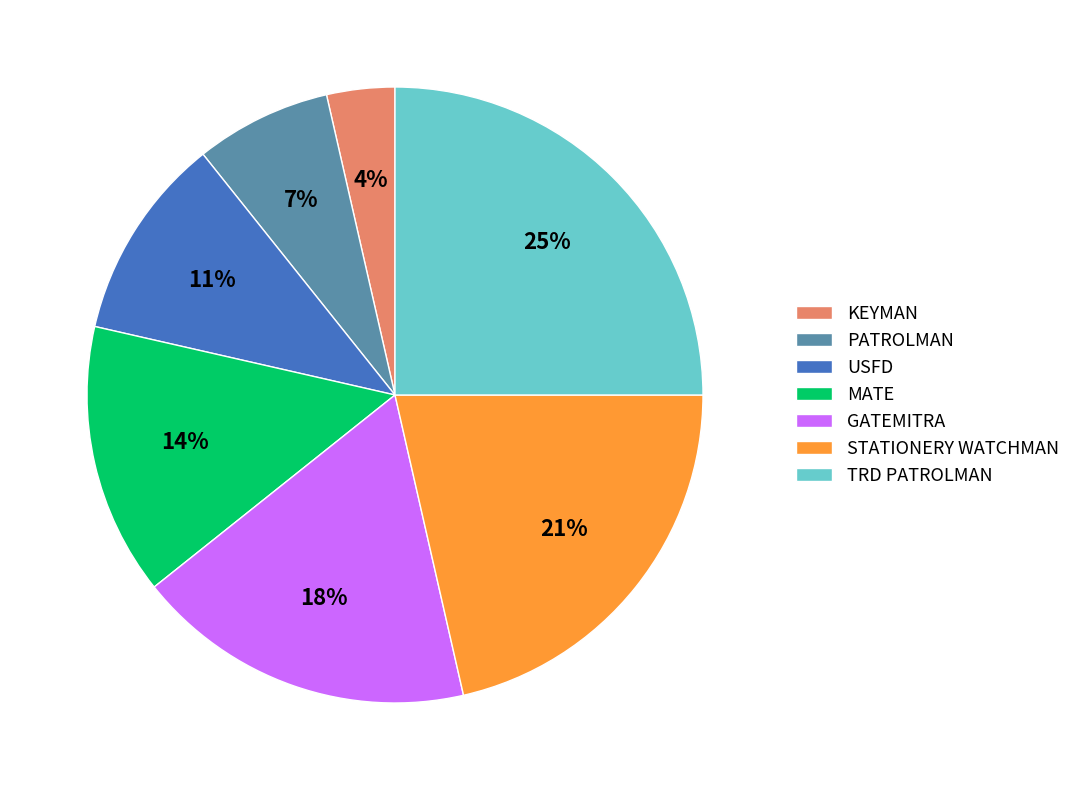

Which has a higher value, USFD or TRD PATROLMAN?

TRD PATROLMAN